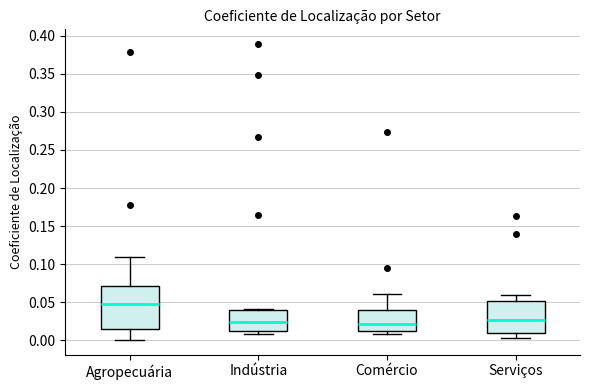

Reading left to right, read every box against the y-axis: the position of its median line, the range the box covers, and the ends of its whiskers. The values are not printed on the chart, so give them approximately, as read against the axis.

Agropecuária: median 0.050, box 0.015 to 0.070, whiskers 0.000 to 0.110
Indústria: median 0.025, box 0.010 to 0.040, whiskers 0.010 (just below the box's lower edge) to 0.040
Comércio: median 0.020, box 0.010 to 0.040, whiskers 0.010 (just below the box's lower edge) to 0.060
Serviços: median 0.025, box 0.010 to 0.050, whiskers 0.005 to 0.060